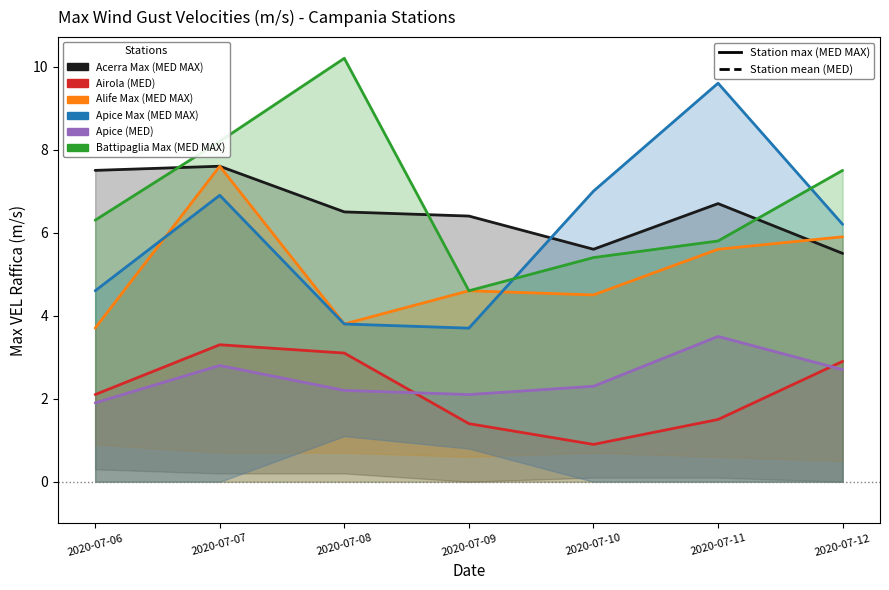

Reading right to left, list all the values displayed in this chart.

Acerra Max (MED MAX): 5.5	6.7	5.6	6.4	6.5	7.6	7.5
Airola (MED): 2.9	1.5	0.9	1.4	3.1	3.3	2.1
Alife Max (MED MAX): 5.9	5.6	4.5	4.6	3.8	7.6	3.7
Apice Max (MED MAX): 6.2	9.6	7.0	3.7	3.8	6.9	4.6
Apice (MED): 2.7	3.5	2.3	2.1	2.2	2.8	1.9
Battipaglia Max (MED MAX): 7.5	5.8	5.4	4.6	10.2	8.2	6.3